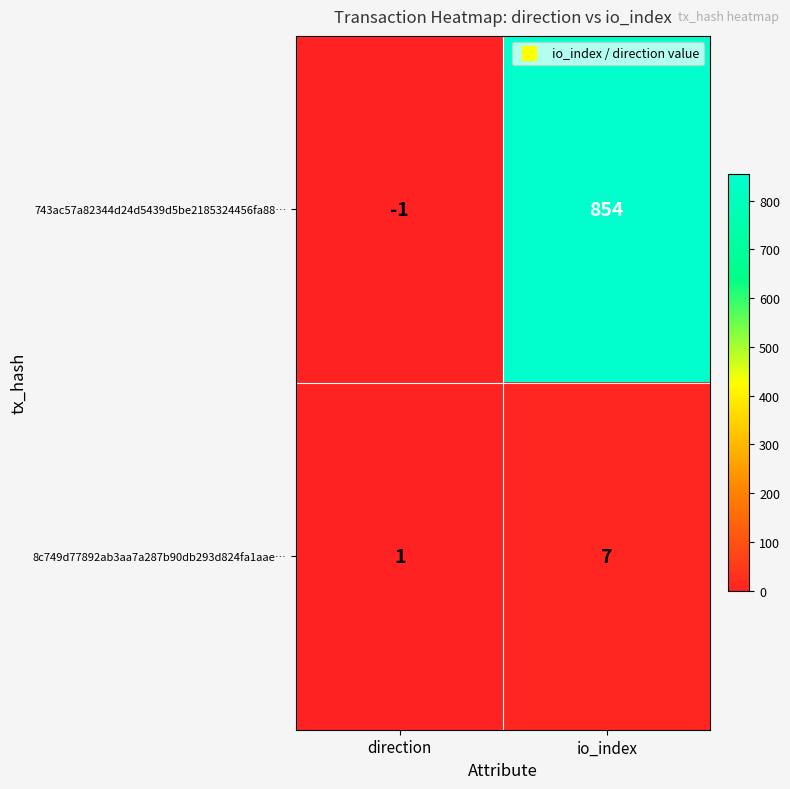

Which series has the largest total across all categories?

743ac57a82344d24d5439d5be2185324456fa88…